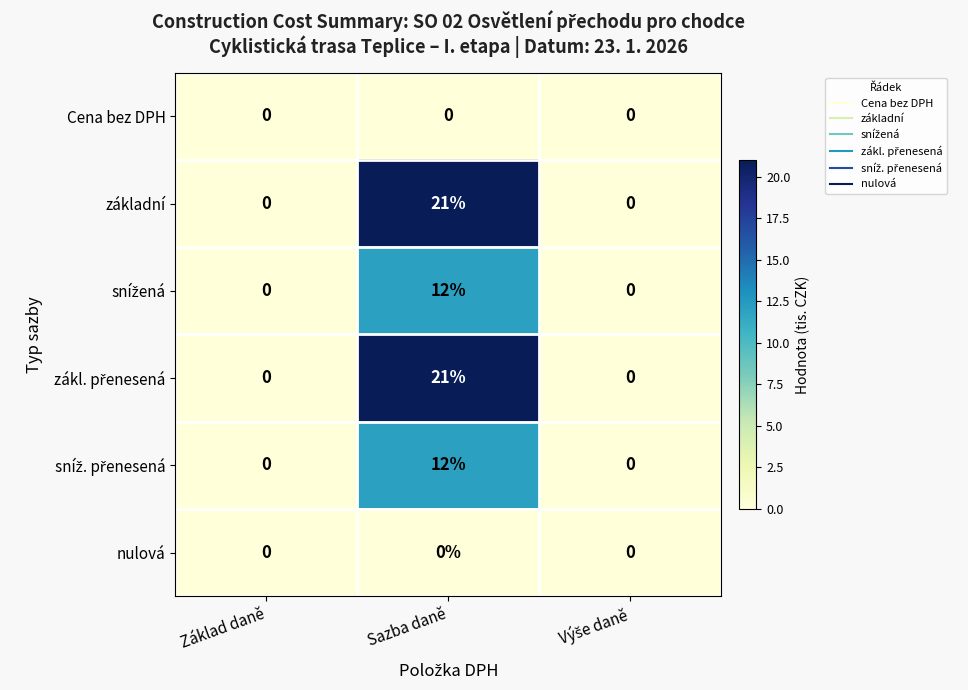

The value of základní at Základ daně is 0. True or false?

True